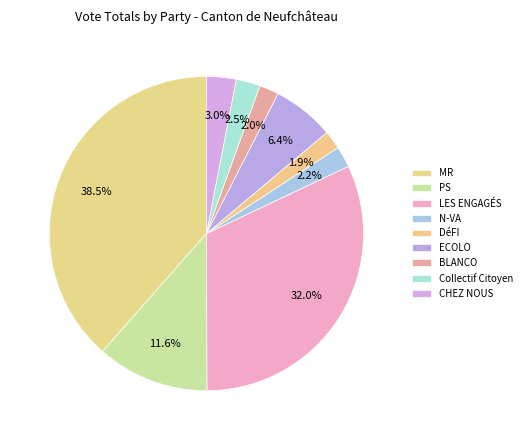

To the nearest percent, what is the average slice percentage?

11%